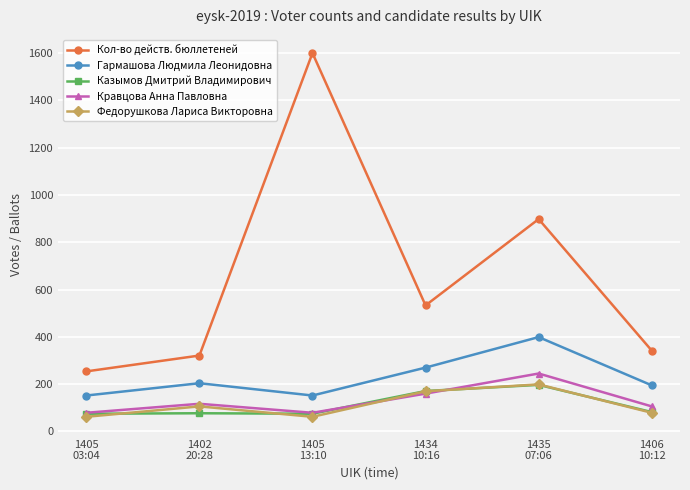

What are all the series names shown in the legend?

Кол-во действ. бюллетеней, Гармашова Людмила Леонидовна, Казымов Дмитрий Владимирович, Кравцова Анна Павловна, Федорушкова Лариса Викторовна